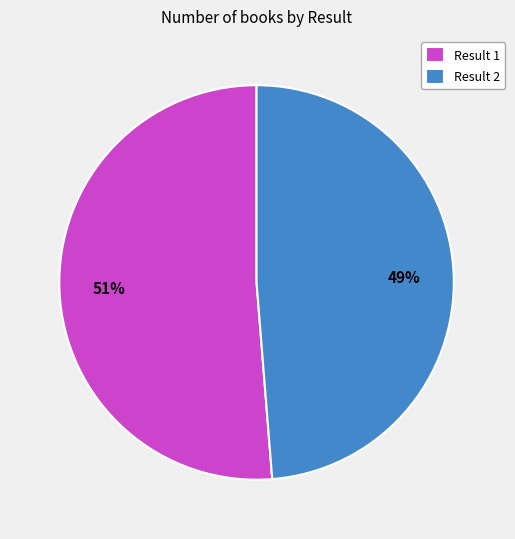

Combined, do Result 2 and Result 1 account for over 50%?

Yes